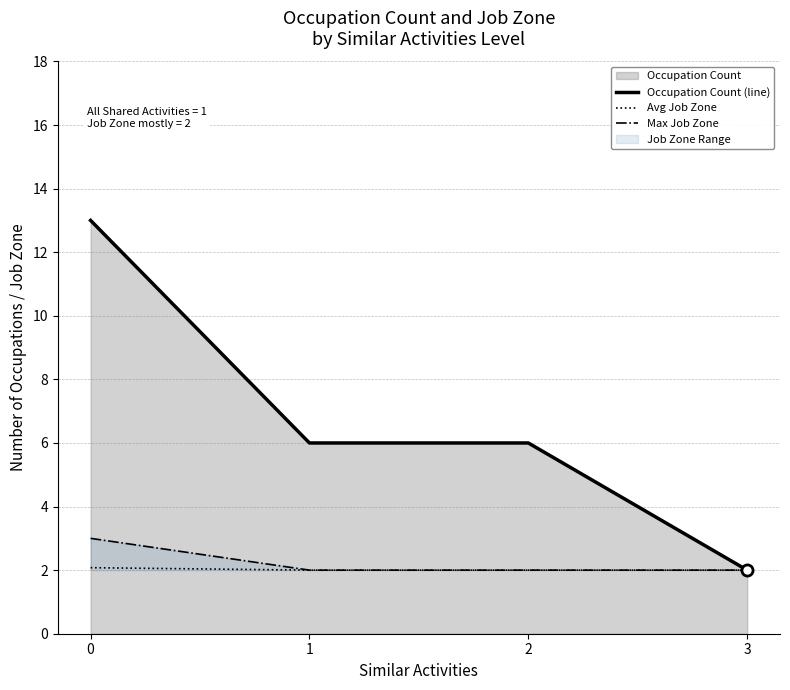

Where is Max Job Zone nearest to the value 2?

1